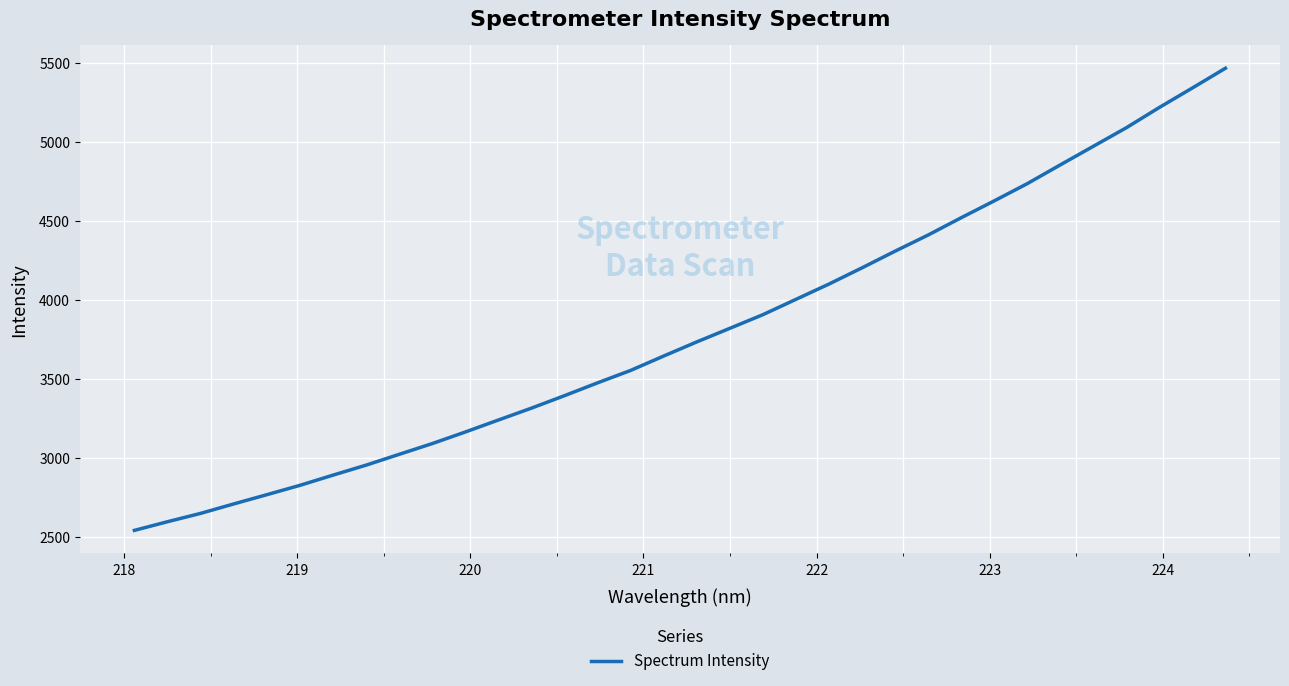

What is the difference between the maximum and minimum values?

2927.4